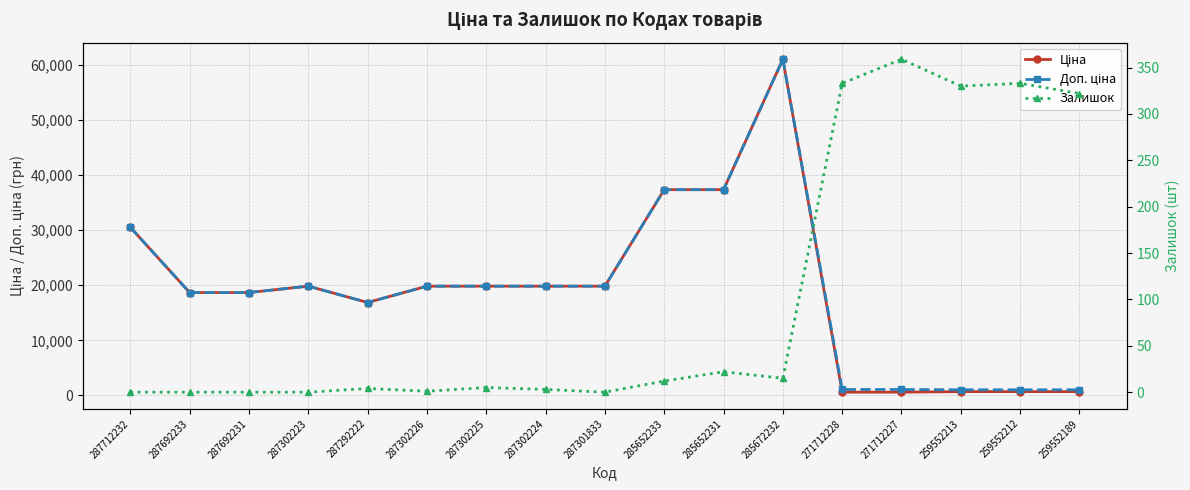

At which category is the sum across all series the highest?

285672232